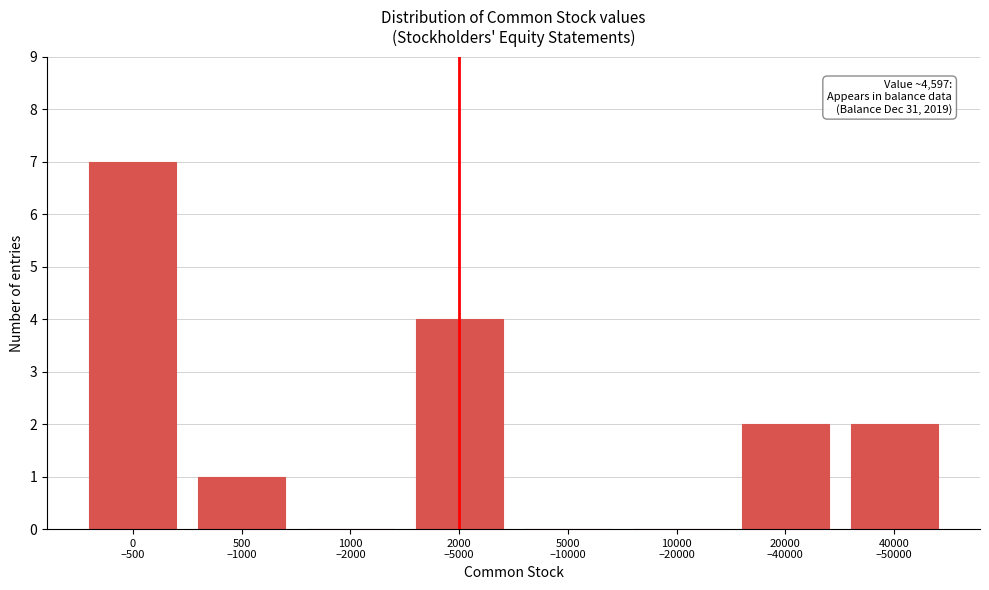

What is the greatest value displayed?

7